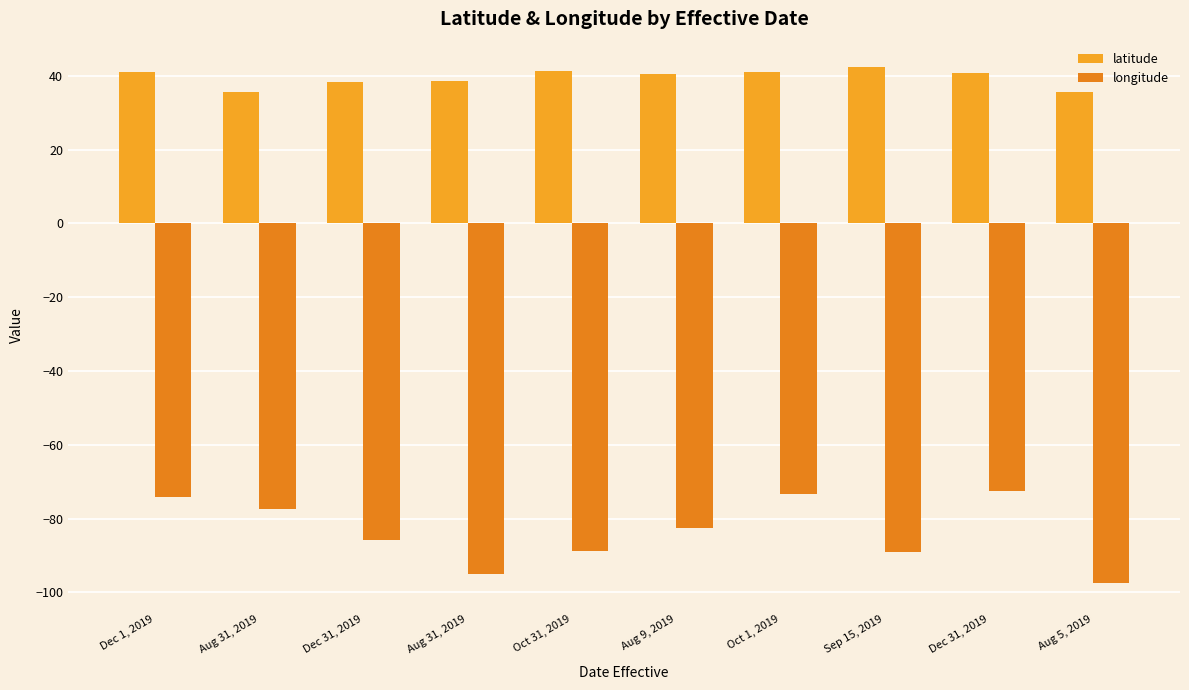

What is the value of the latitude bar at the 4th from the left?

35.6